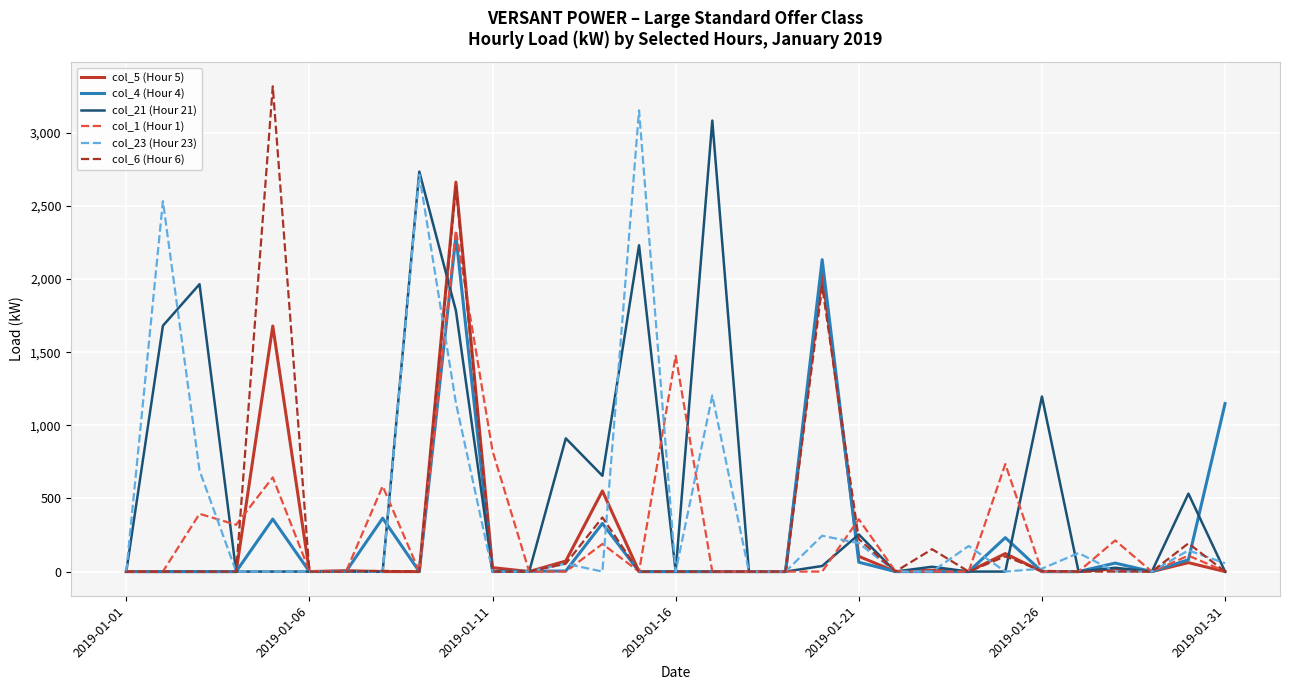

Which series has the largest range (max minus min)?

col_6 (Hour 6)